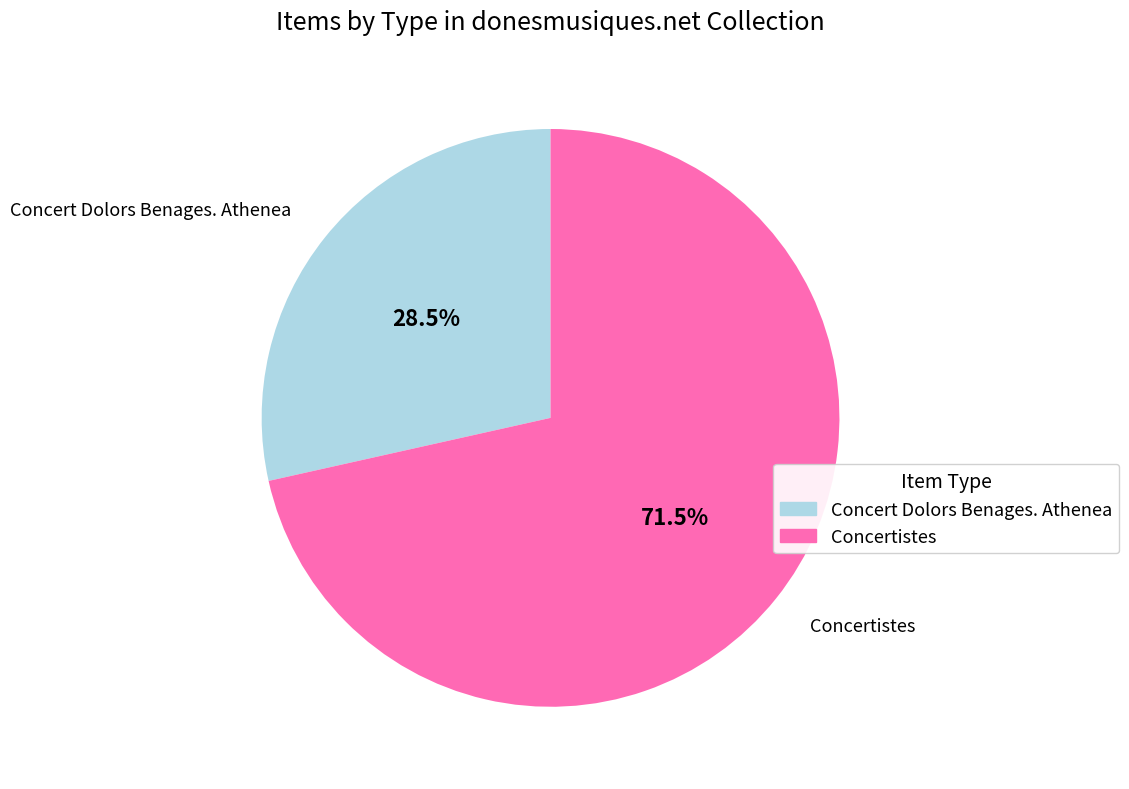

Combined, do Concert Dolors Benages. Athenea and Concertistes account for over 50%?

Yes